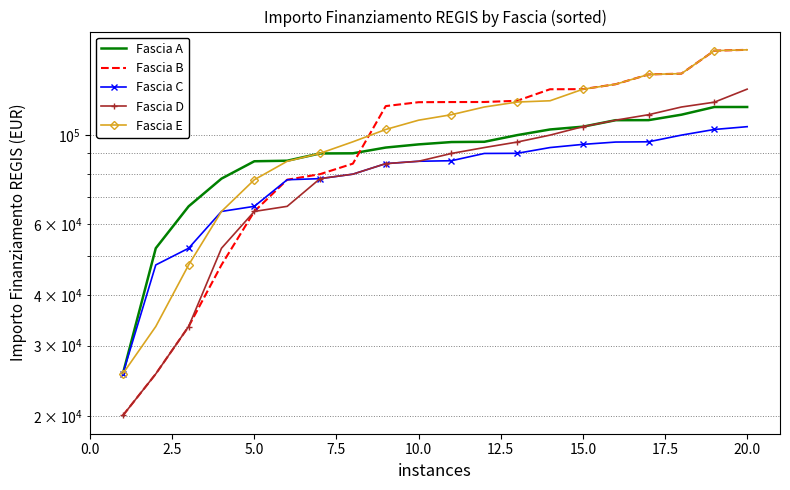

What is the highest value of the Fascia B series?

162783